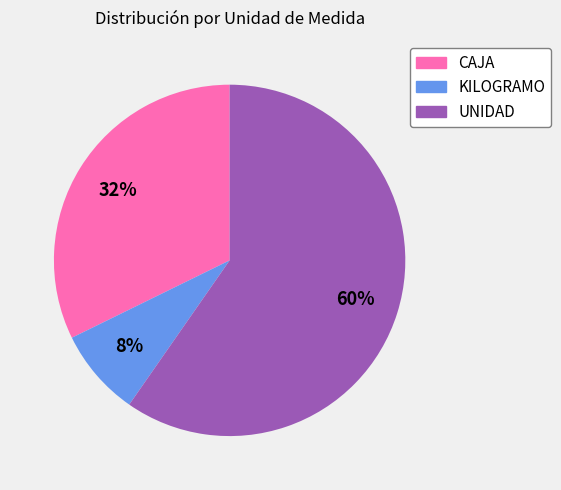

Does any single category account for the majority?

Yes